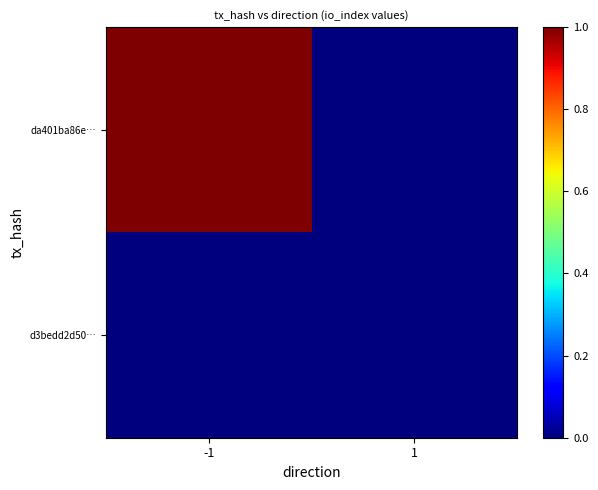

What is the difference between the highest and lowest values at -1?

1